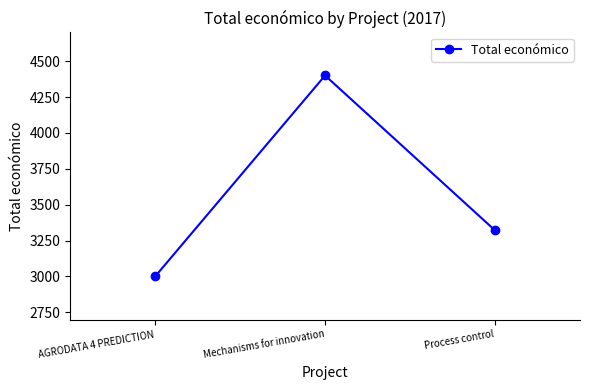

What is the smallest value displayed?

3000